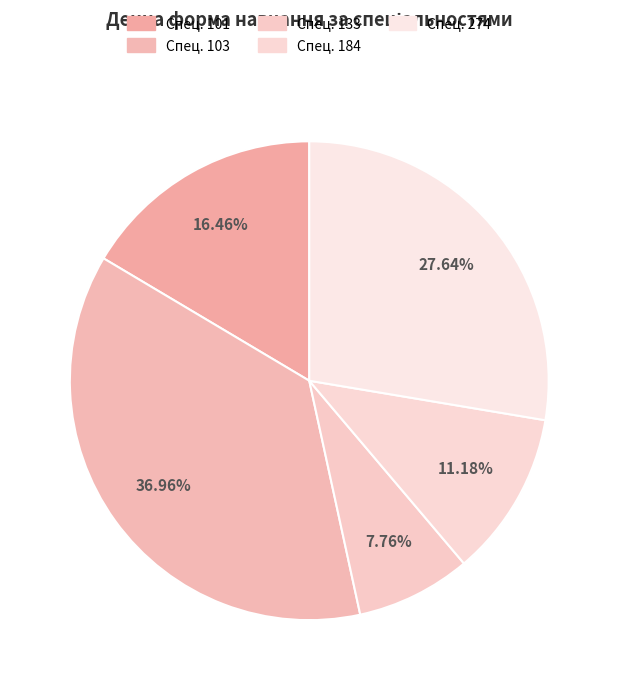

Does any single category account for the majority?

No